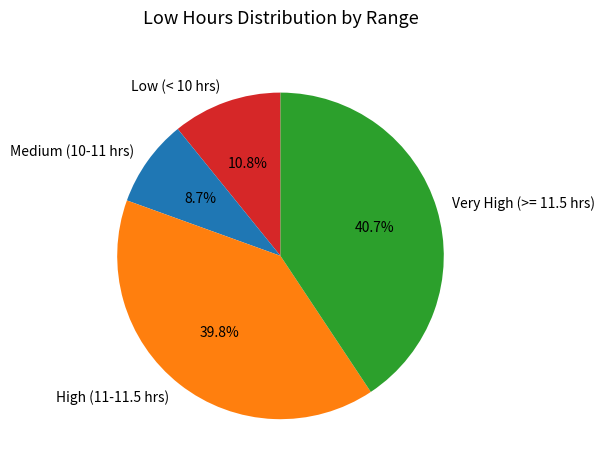

How much of the chart is everything except High (11-11.5 hrs)?

60.2%